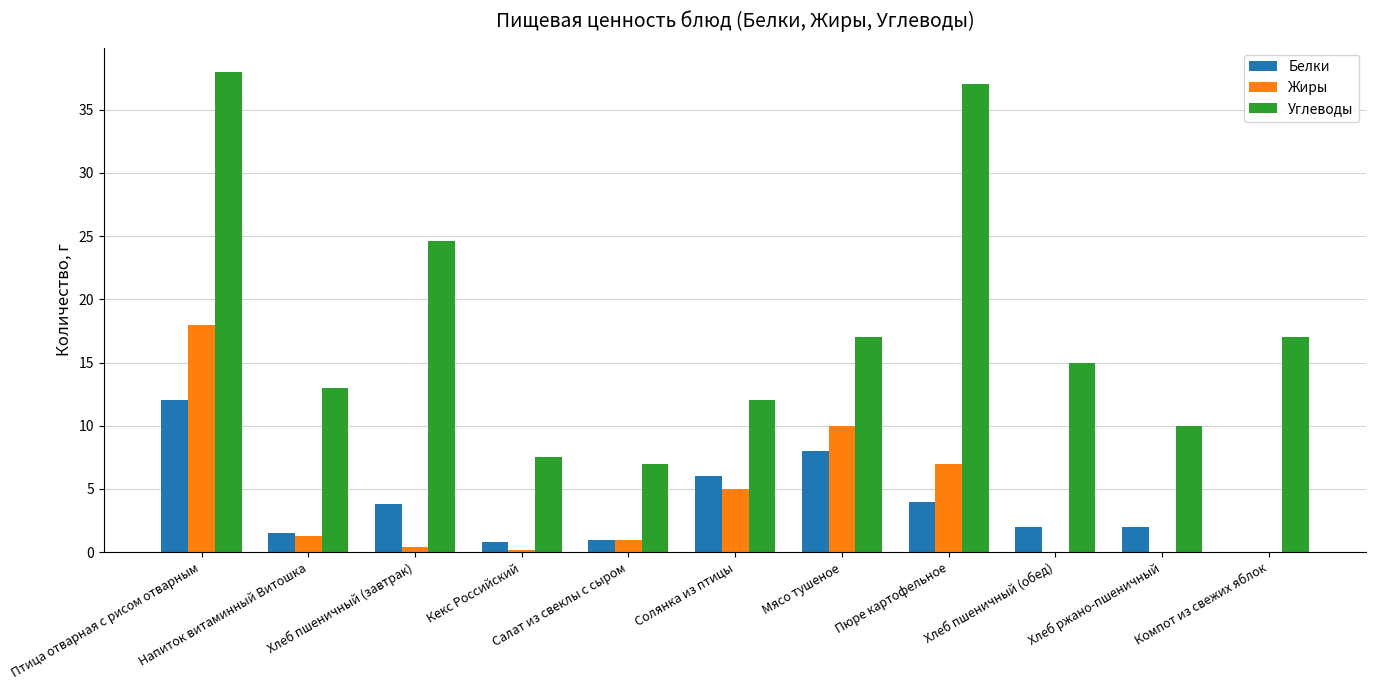

What is the maximum value for Углеводы?

38.0